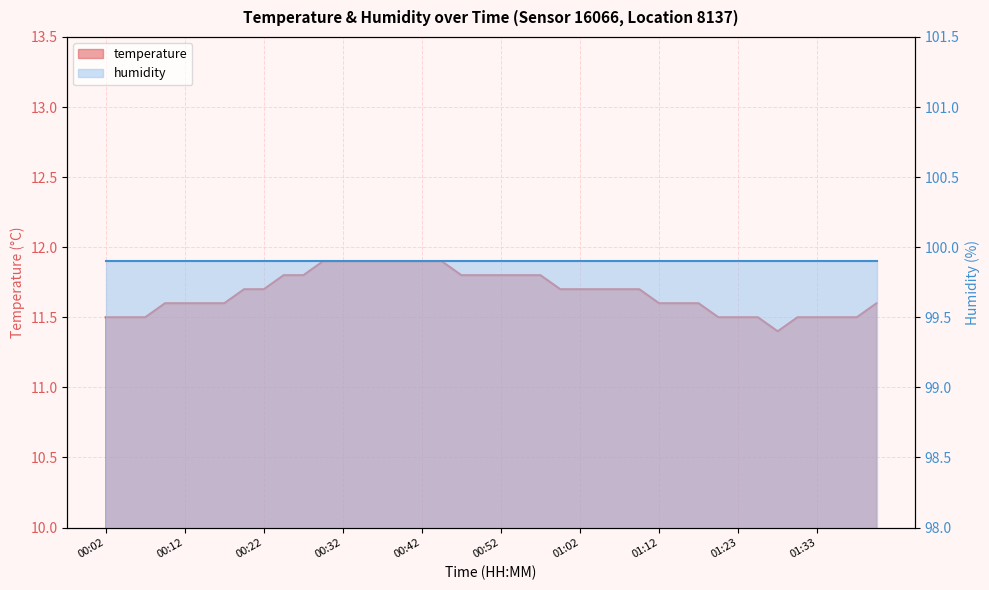

Approximately how many times larger is the value at 01:00 compared to 00:10?

1.0